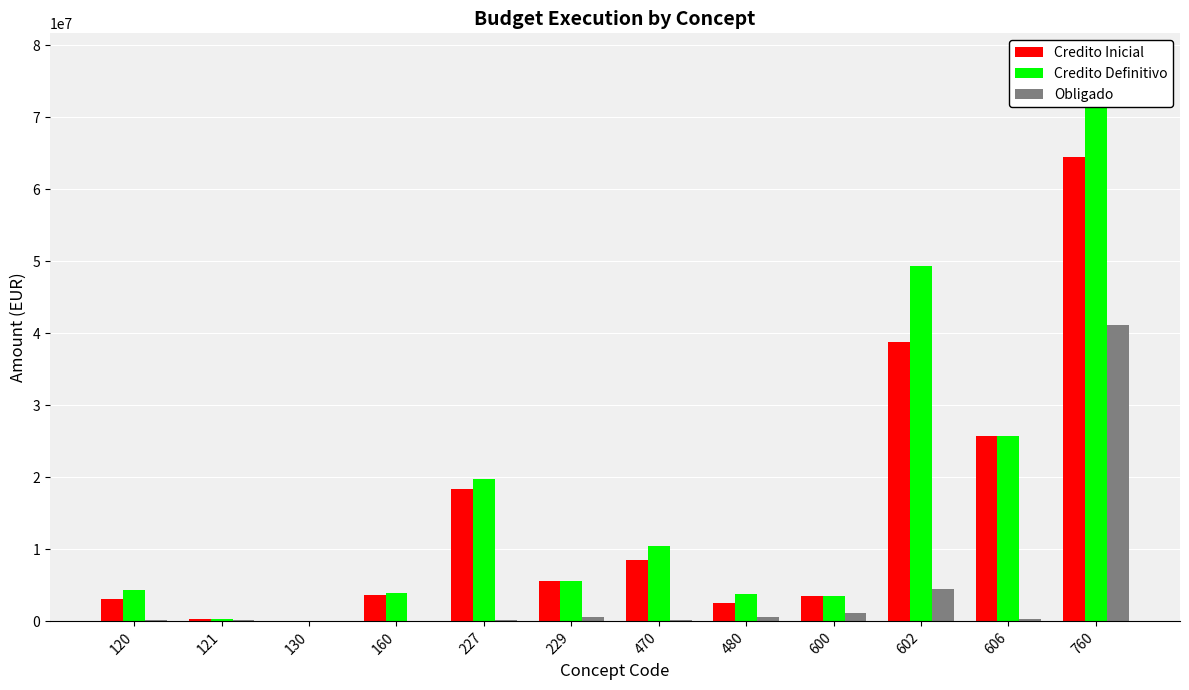

What is the difference between the highest and lowest values at 229?

5061379.8